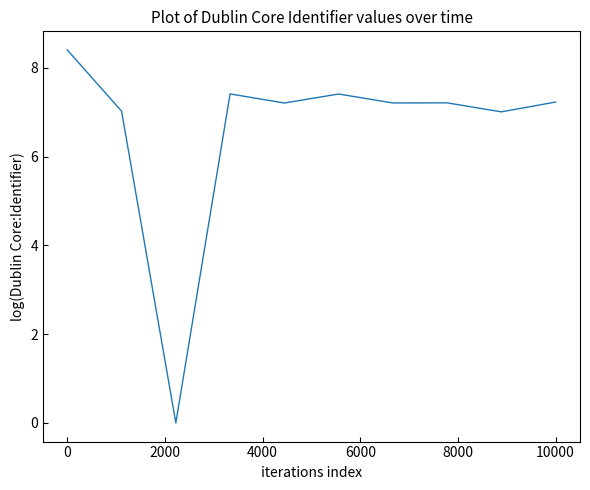

Reading left to right, extract all data points from this chart.

8.4	7.0	0.0	7.4	7.2	7.4	7.2	7.2	7.0	7.2